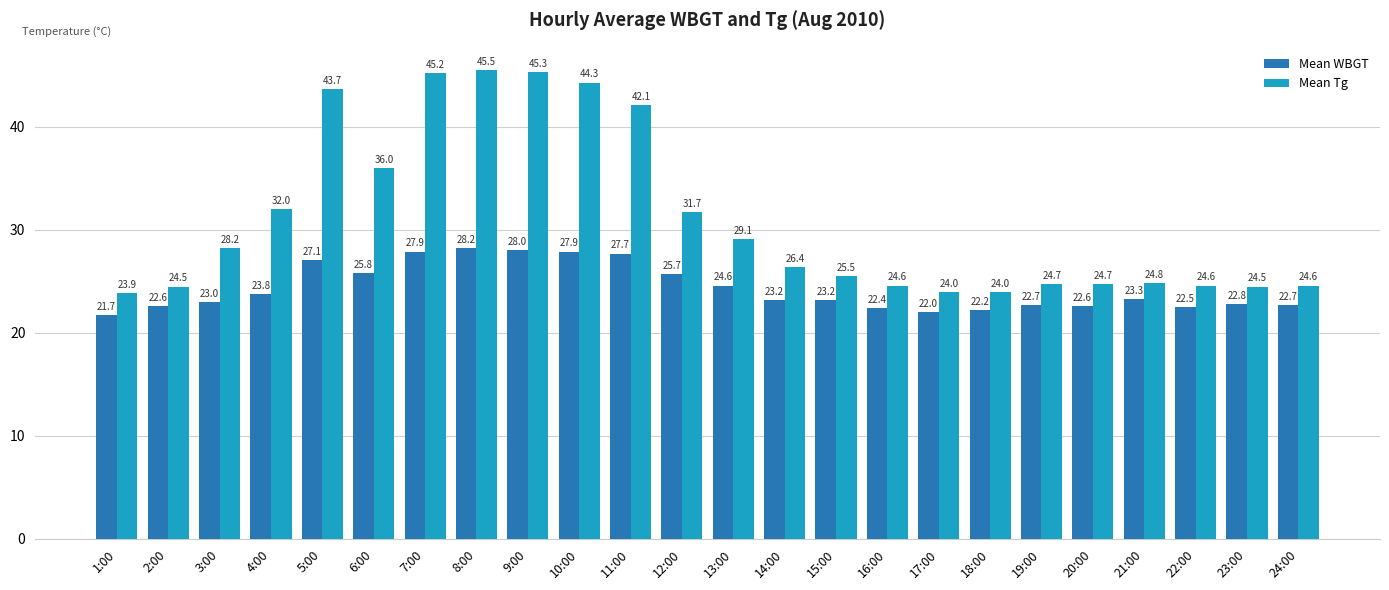

What is the minimum value for Mean Tg?

23.9